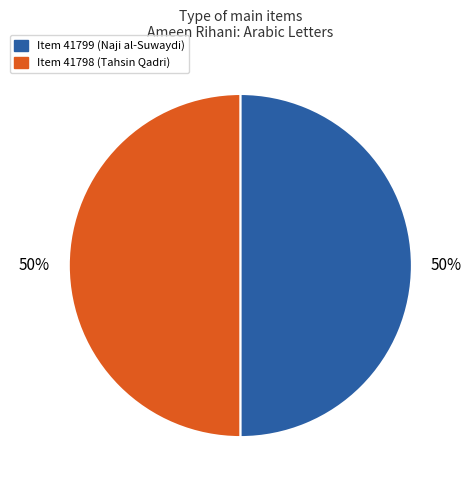

What percentage is the Item 41799 slice, to the nearest percent?

50%